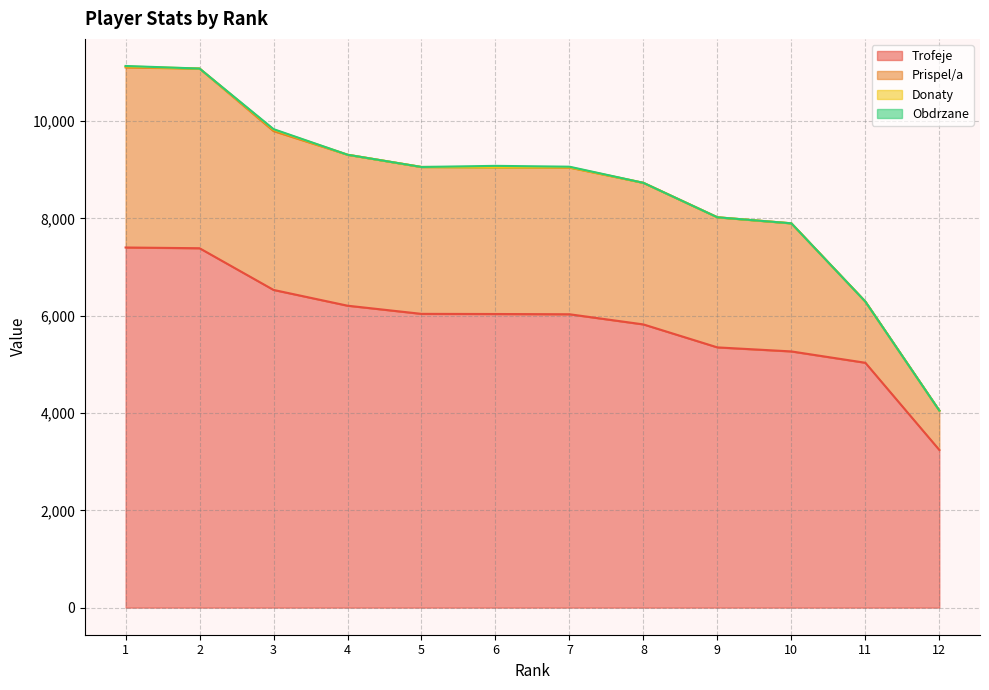

What is the highest value of the Obdrzane series?

28